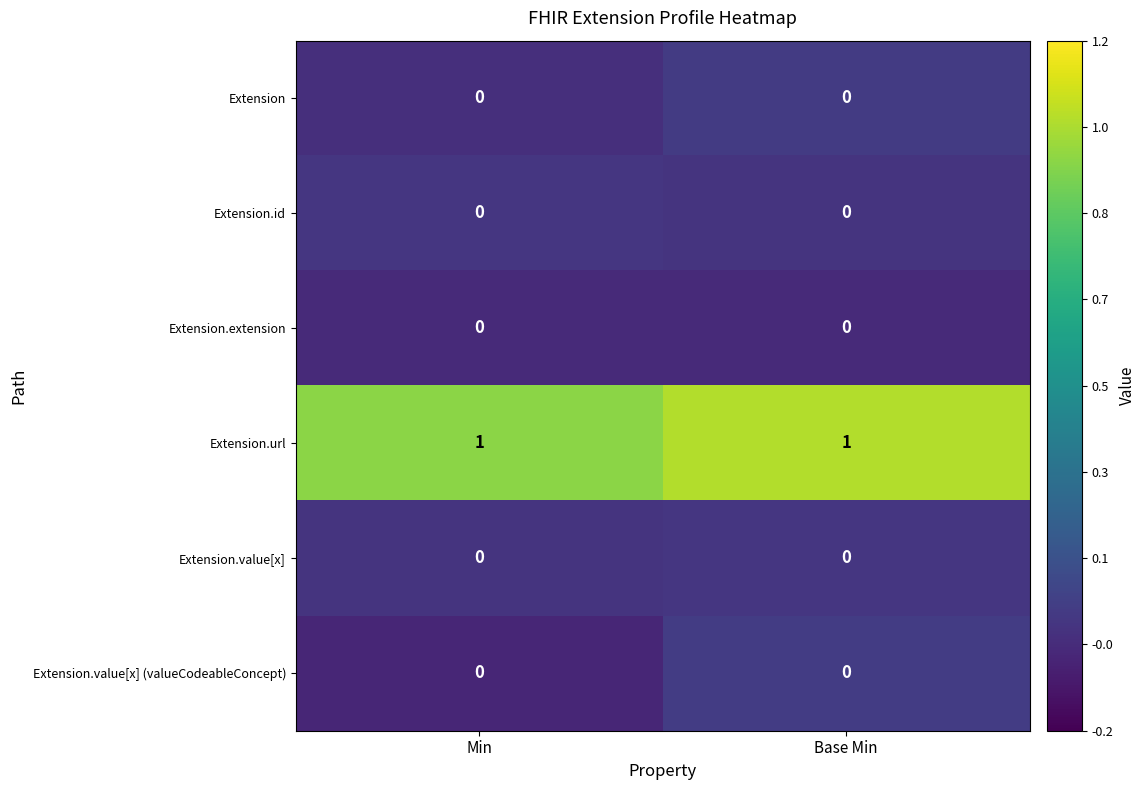

Which series has the largest total across all categories?

Extension.url